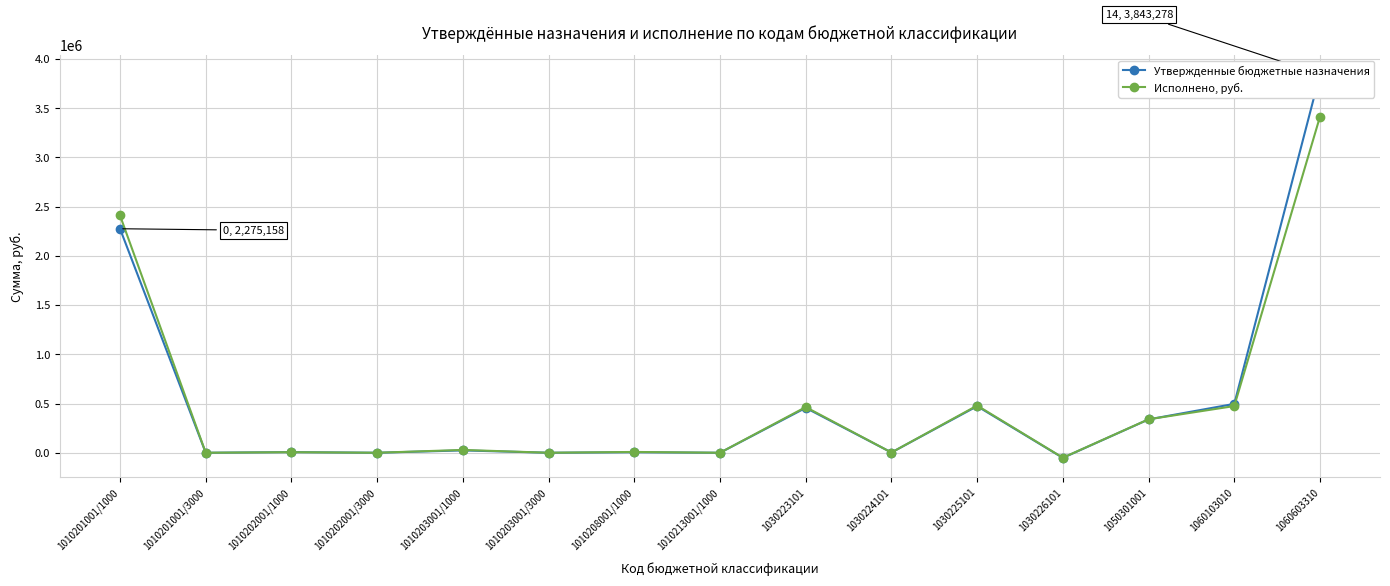

After their last crossing, which series has the higher values: Утвержденные бюджетные назначения or Исполнено, руб.?

Утвержденные бюджетные назначения